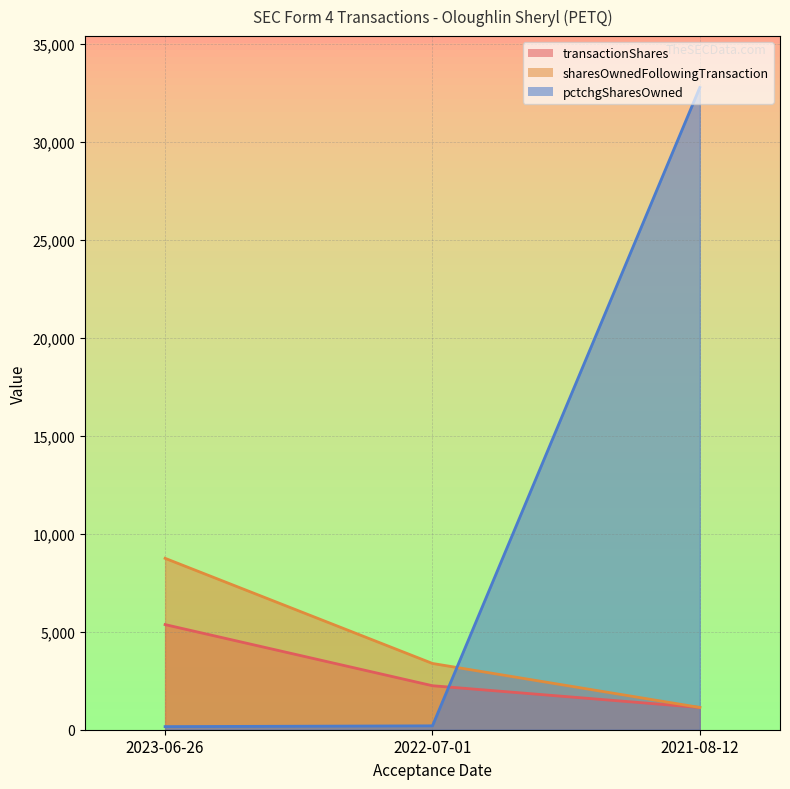

At which label does sharesOwnedFollowingTransaction reach its minimum?

2021-08-12